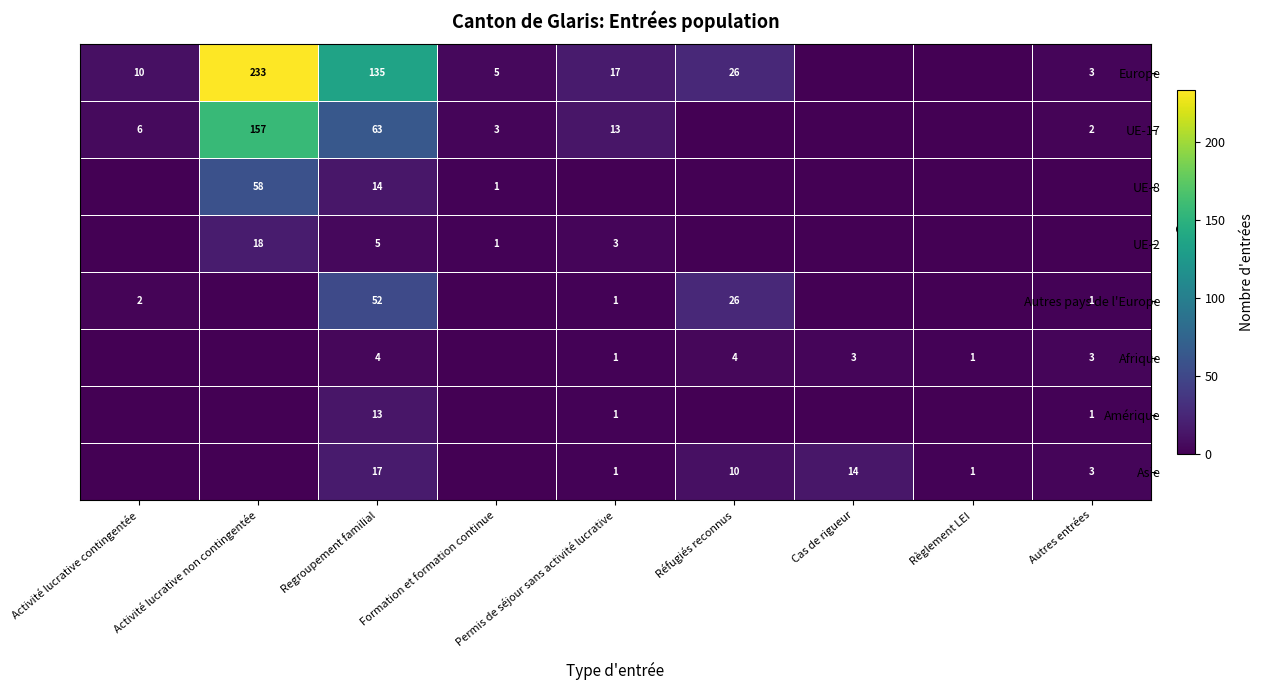

At how many categories does at least one series exceed 123?

2